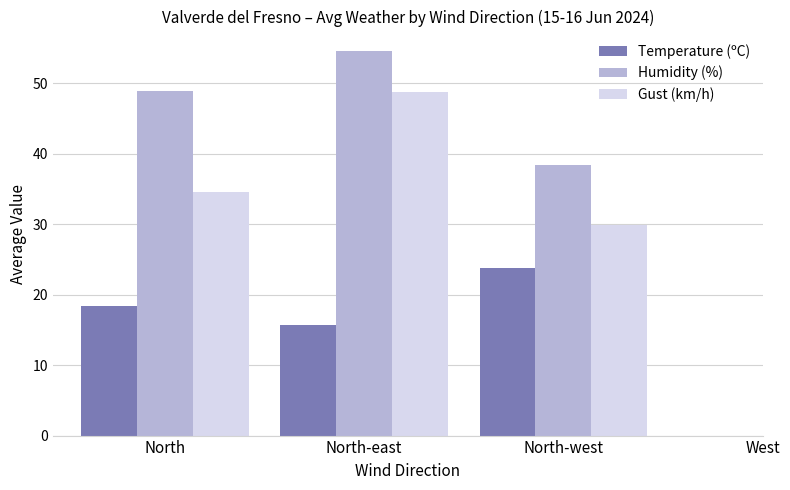

Which series has the widest spread of values?

Gust (km/h)